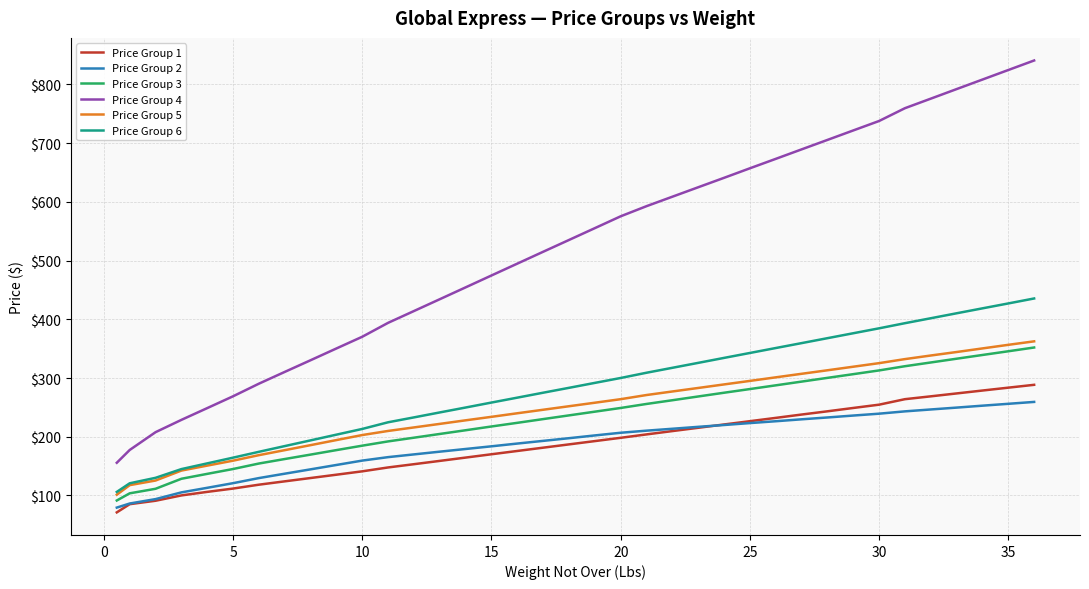

What are all the series names shown in the legend?

Price Group 1, Price Group 2, Price Group 3, Price Group 4, Price Group 5, Price Group 6